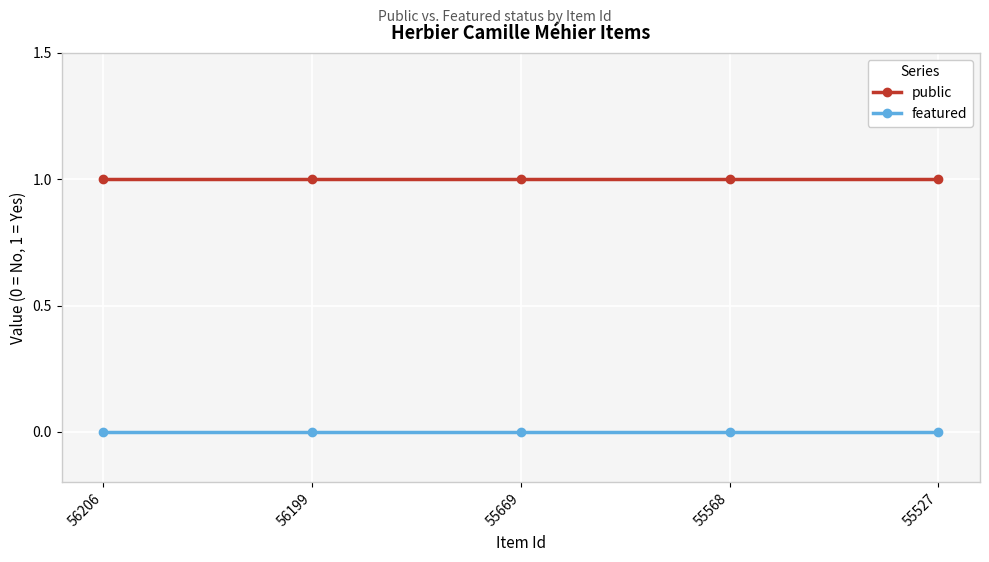

Reading right to left, transcribe all the data shown in this chart.

public: 1	1	1	1	1
featured: 0	0	0	0	0